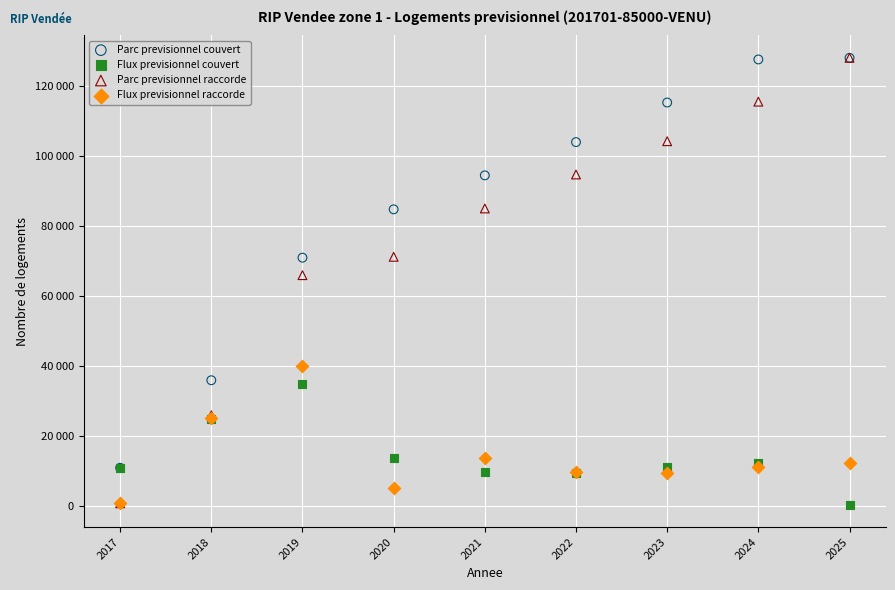

What are all the series names shown in the legend?

Parc previsionnel couvert, Flux previsionnel couvert, Parc previsionnel raccorde, Flux previsionnel raccorde